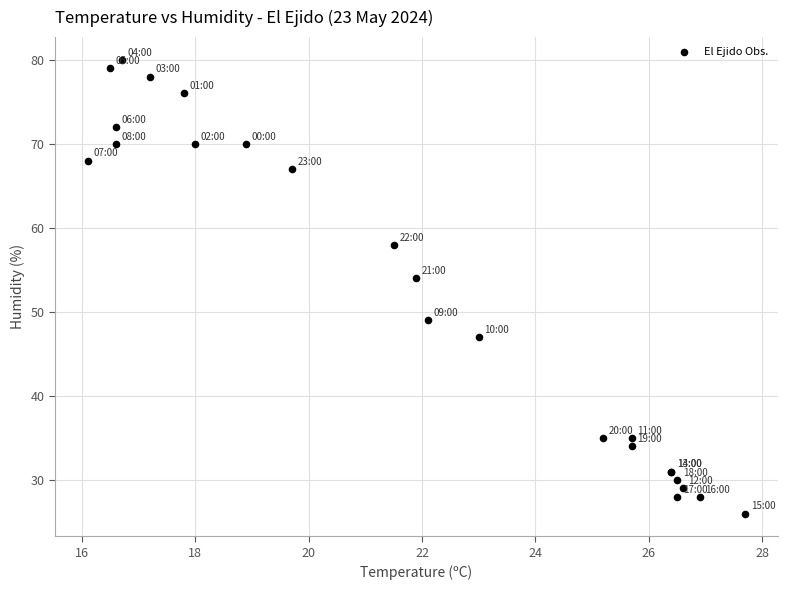

What Y value in the scatter plot is closest to 53?

54